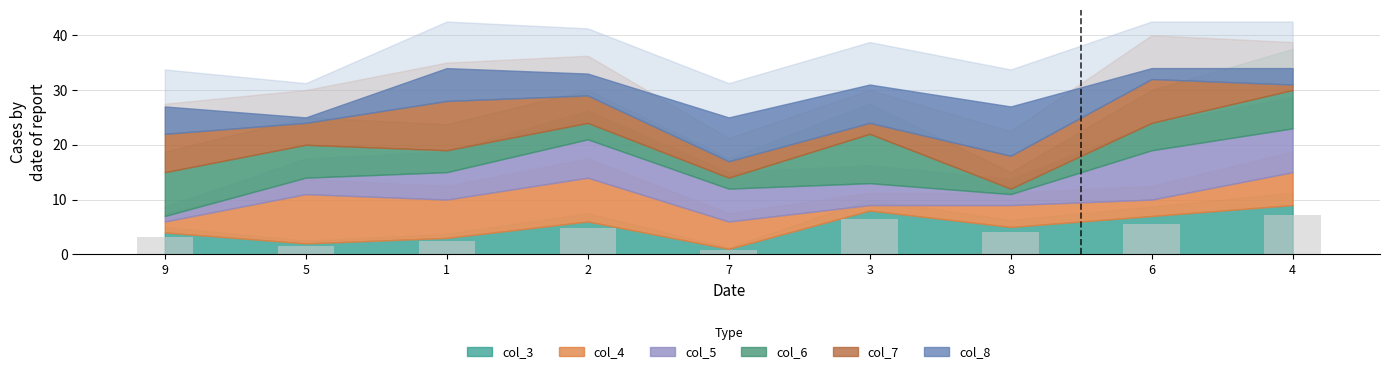

What is the label of the 8th bar from the right?

5